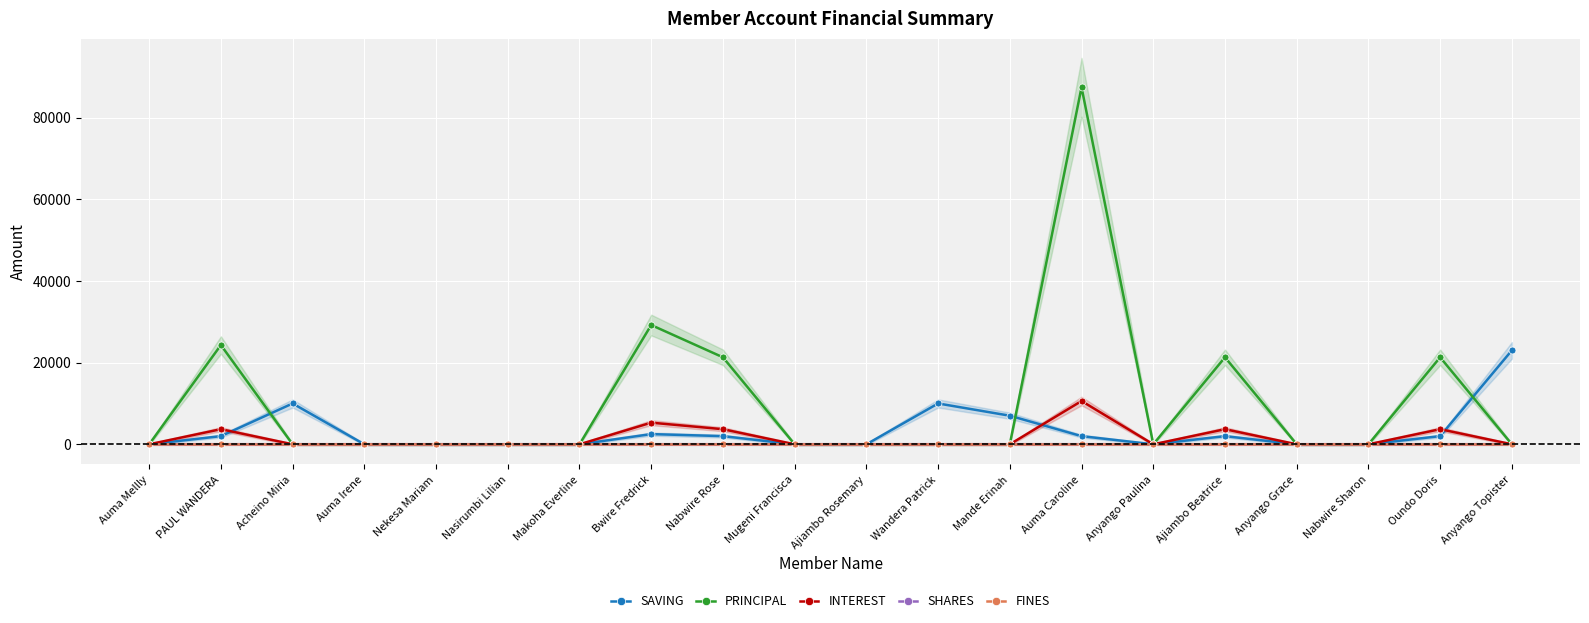

What is the difference between the maximum and minimum values in the PRINCIPAL series?

87400